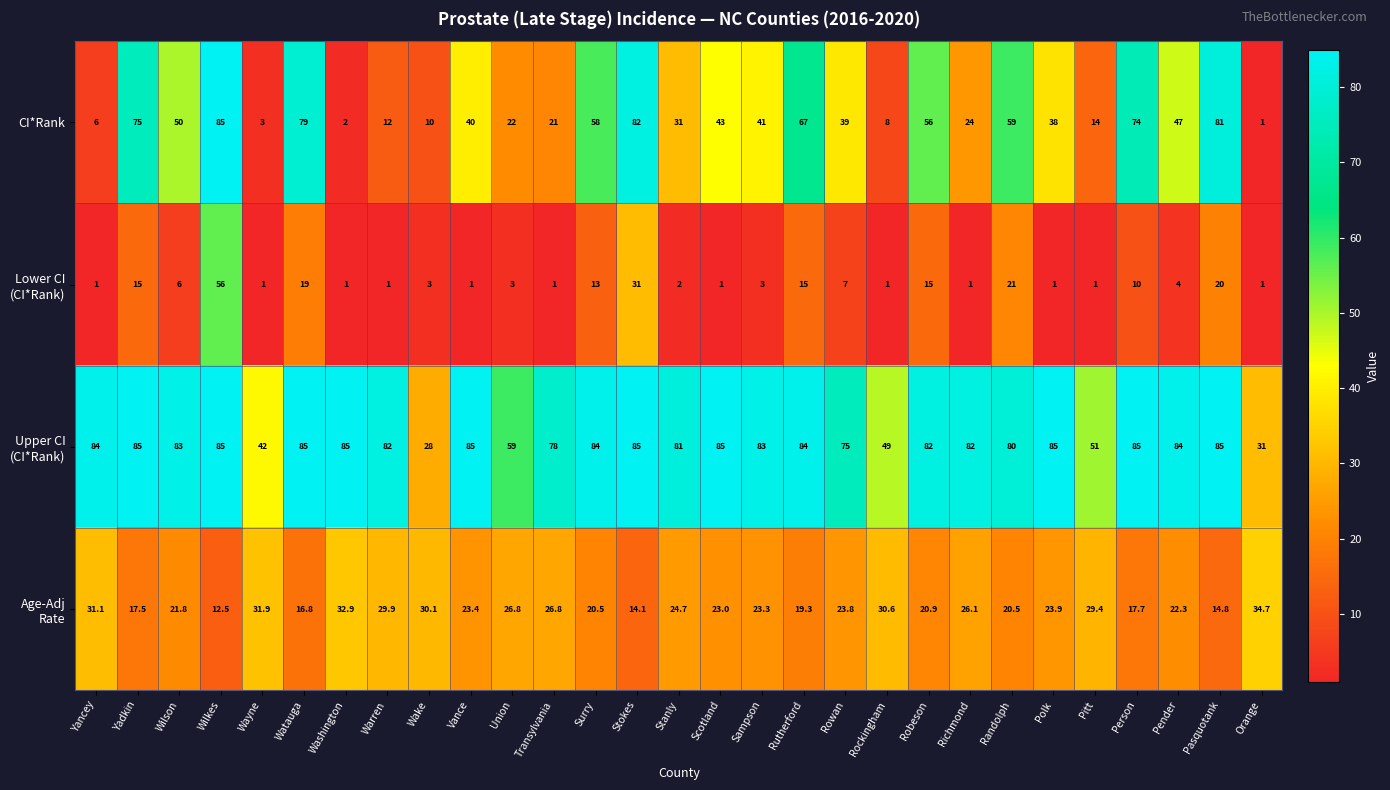

What is the greatest value displayed?

85.0